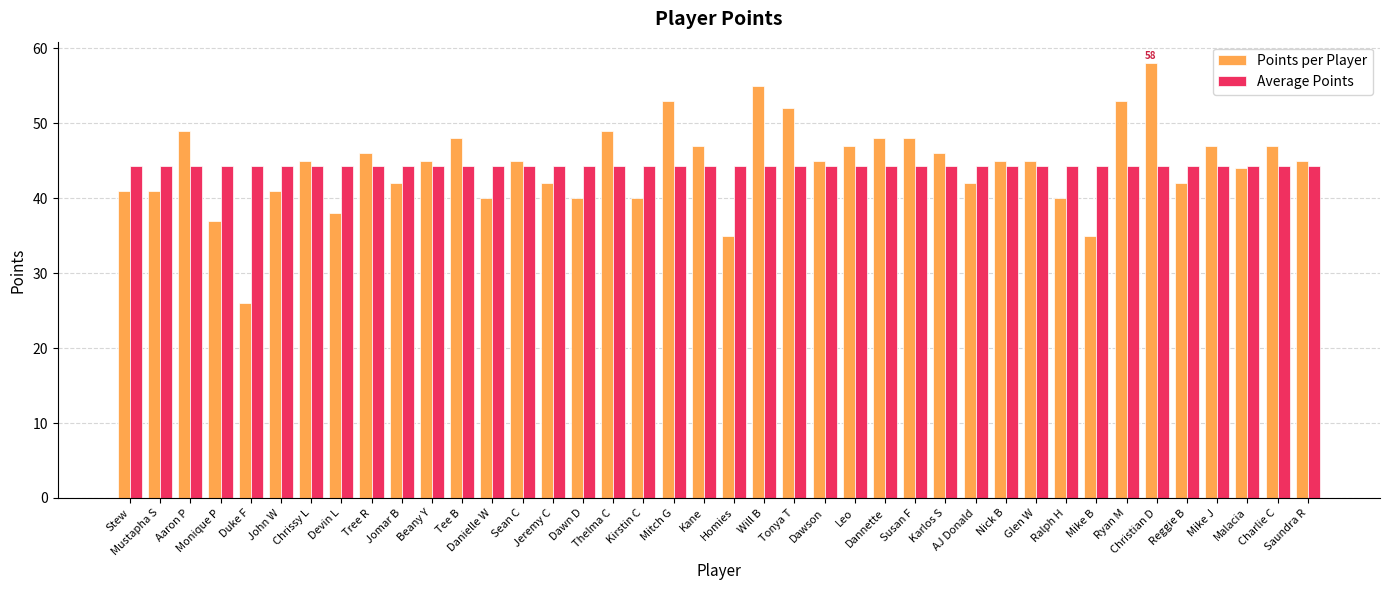

Reading left to right, what are all the values shown in this chart?

Points per Player: Stew=41.0	Mustapha S=41.0	Aaron P=49.0	Monique P=37.0	Duke F=26.0	John W=41.0	Chrissy L=45.0	Devin L=38.0	Tree R=46.0	Jomar B=42.0	Beany Y=45.0	Tee B=48.0	Danielle W=40.0	Sean C=45.0	Jeremy C=42.0	Dawn D=40.0	Thelma C=49.0	Kirstin C=40.0	Mitch G=53.0	Kane=47.0	Homies=35.0	Will B=55.0	Tonya T=52.0	Dawson=45.0	Leo=47.0	Dannette=48.0	Susan F=48.0	Karlos S=46.0	AJ Donald=42.0	Nick B=45.0	Glen W=45.0	Ralph H=40.0	Mike B=35.0	Ryan M=53.0	Christian D=58.0	Reggie B=42.0	Mike J=47.0	Malacia=44.0	Charlie C=47.0	Saundra R=45.0
Average Points: Stew=44.4	Mustapha S=44.4	Aaron P=44.4	Monique P=44.4	Duke F=44.4	John W=44.4	Chrissy L=44.4	Devin L=44.4	Tree R=44.4	Jomar B=44.4	Beany Y=44.4	Tee B=44.4	Danielle W=44.4	Sean C=44.4	Jeremy C=44.4	Dawn D=44.4	Thelma C=44.4	Kirstin C=44.4	Mitch G=44.4	Kane=44.4	Homies=44.4	Will B=44.4	Tonya T=44.4	Dawson=44.4	Leo=44.4	Dannette=44.4	Susan F=44.4	Karlos S=44.4	AJ Donald=44.4	Nick B=44.4	Glen W=44.4	Ralph H=44.4	Mike B=44.4	Ryan M=44.4	Christian D=44.4	Reggie B=44.4	Mike J=44.4	Malacia=44.4	Charlie C=44.4	Saundra R=44.4